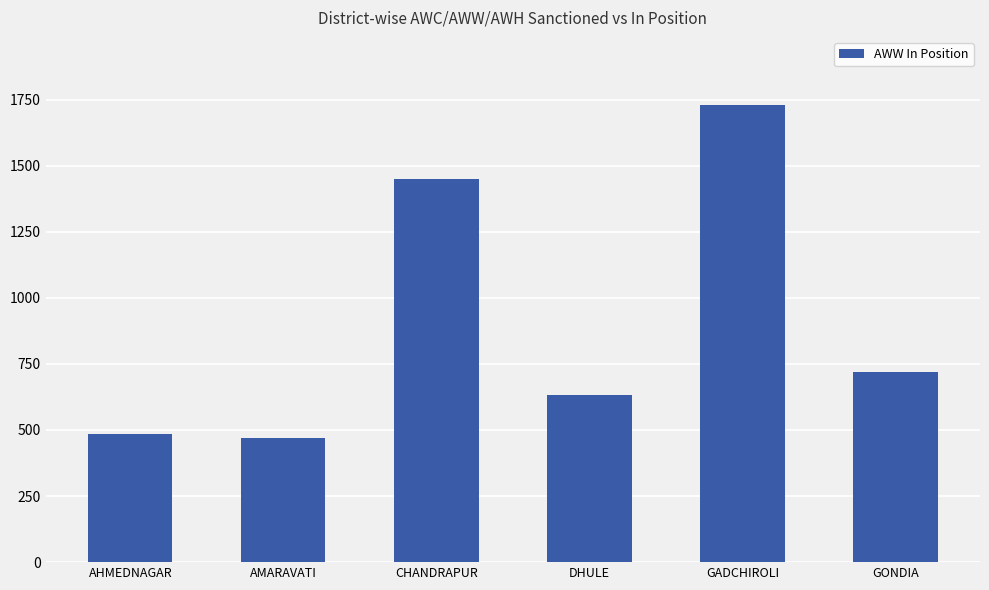

What is the label of the 1st bar from the left?

AHMEDNAGAR